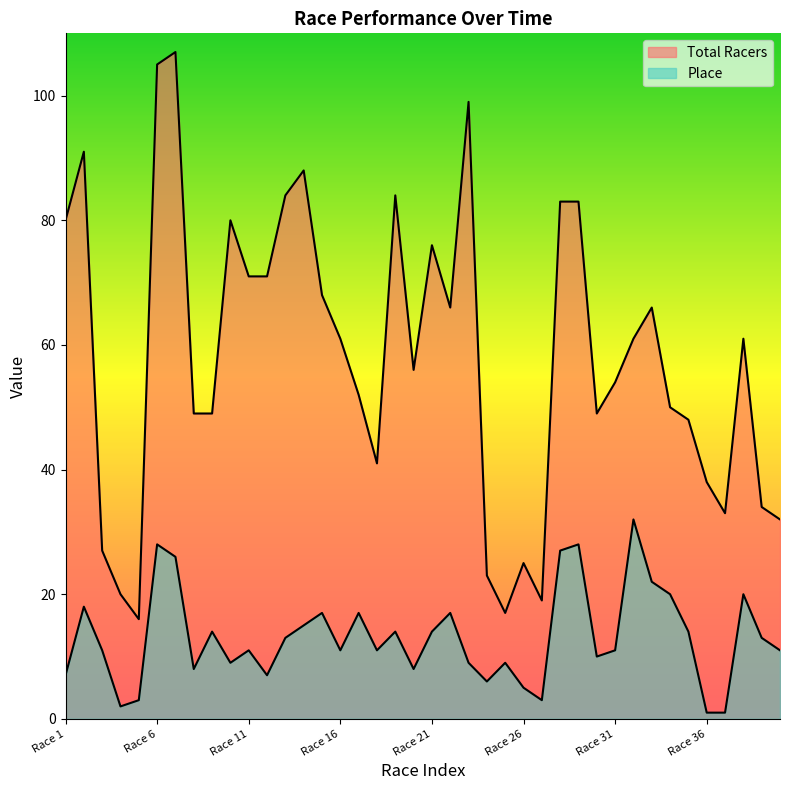

Is the value of Total Racers at Race 18 greater than the value of Place at Race 13?

Yes